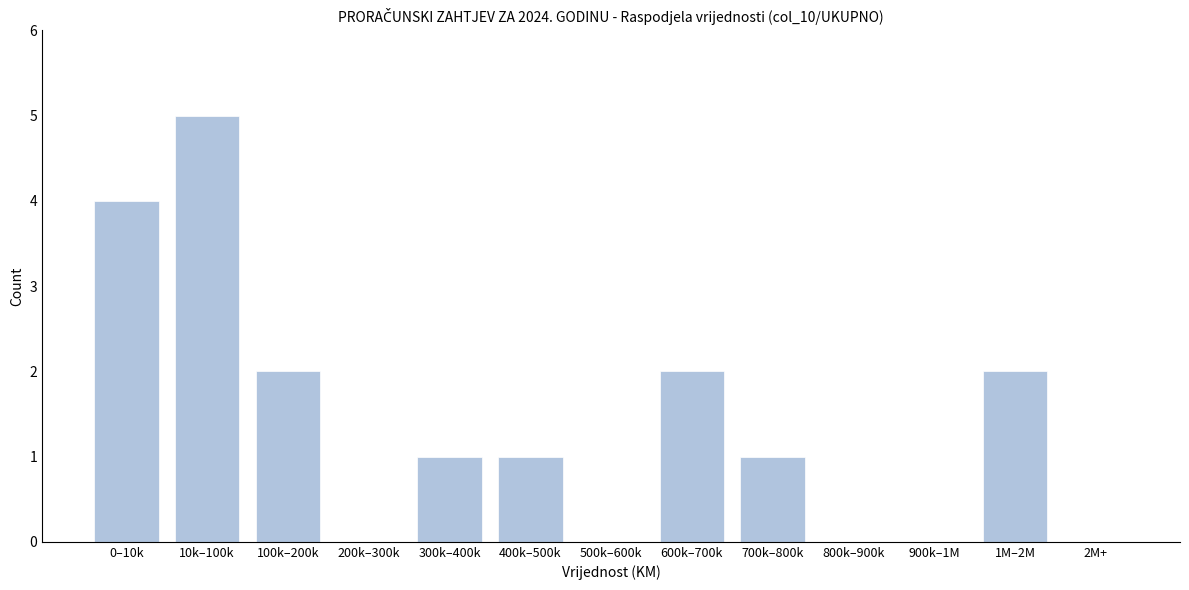

Reading left to right, transcribe all the data shown in this chart.

0–10k=4	10k–100k=5	100k–200k=2	200k–300k=0	300k–400k=1	400k–500k=1	500k–600k=0	600k–700k=2	700k–800k=1	800k–900k=0	900k–1M=0	1M–2M=2	2M+=0